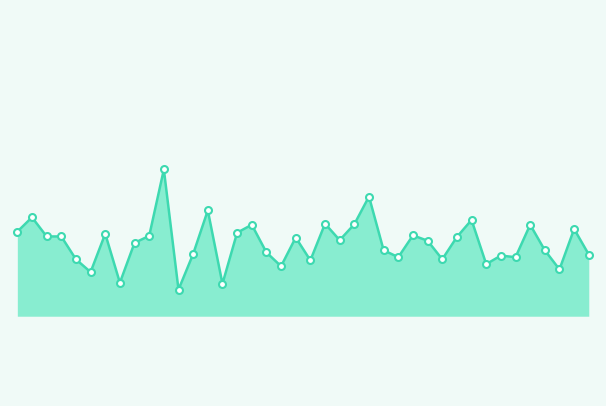

Reading left to right, what are all the values shown in this chart?

25396	25423	25387	25387	25344	25320	25392	25300	25375	25388	25513	25287	25354	25436	25298	25394	25409	25357	25331	25385	25342	25411	25380	25410	25462	25361	25348	25389	25379	25344	25386	25418	25335	25351	25348	25409	25361	25325	25401	25353